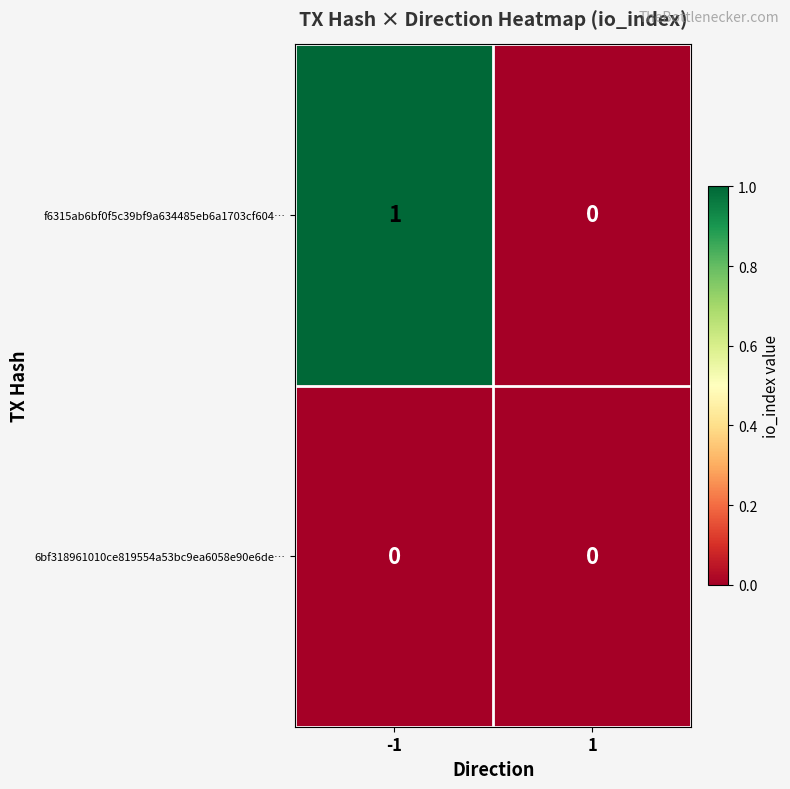

Is the value of 6bf318961010ce819554a53bc9ea6058e90e6de… at 1 greater than the value of f6315ab6bf0f5c39bf9a634485eb6a1703cf604… at -1?

No